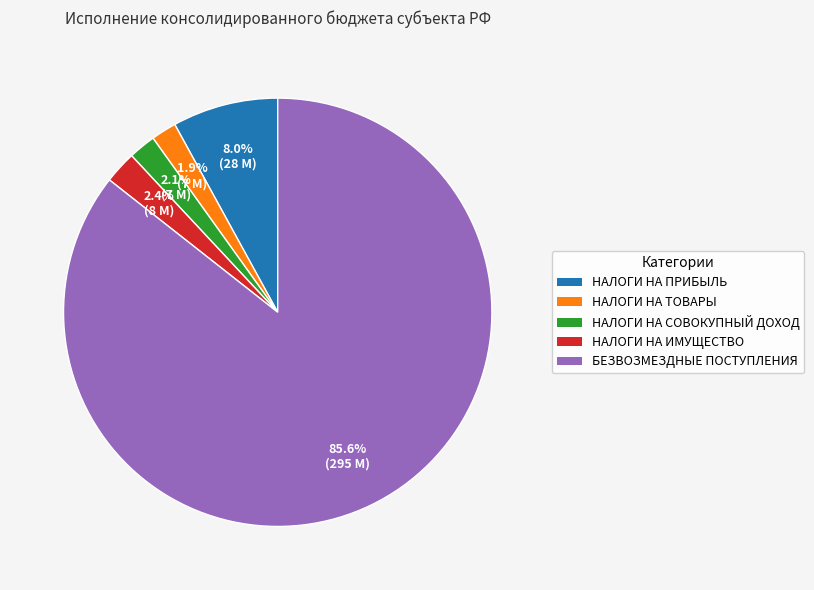

Does any single category account for the majority?

Yes